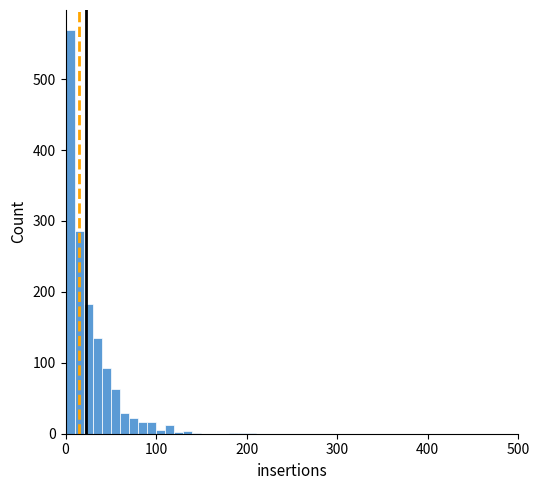

Around what value on the x-axis is the tallest bar? Give the approximate position of its centre, as read against the axis.

10